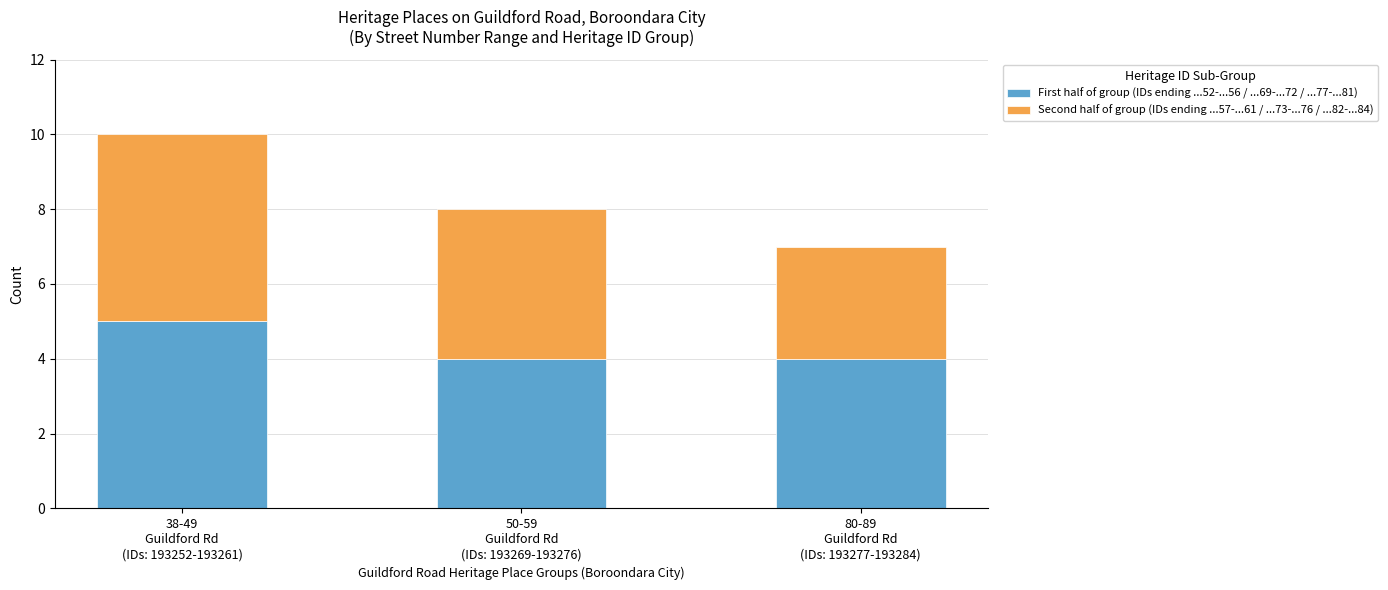

What is the minimum value for First half of group (IDs ending ...52-...56 / ...69-...72 / ...77-...81)?

4